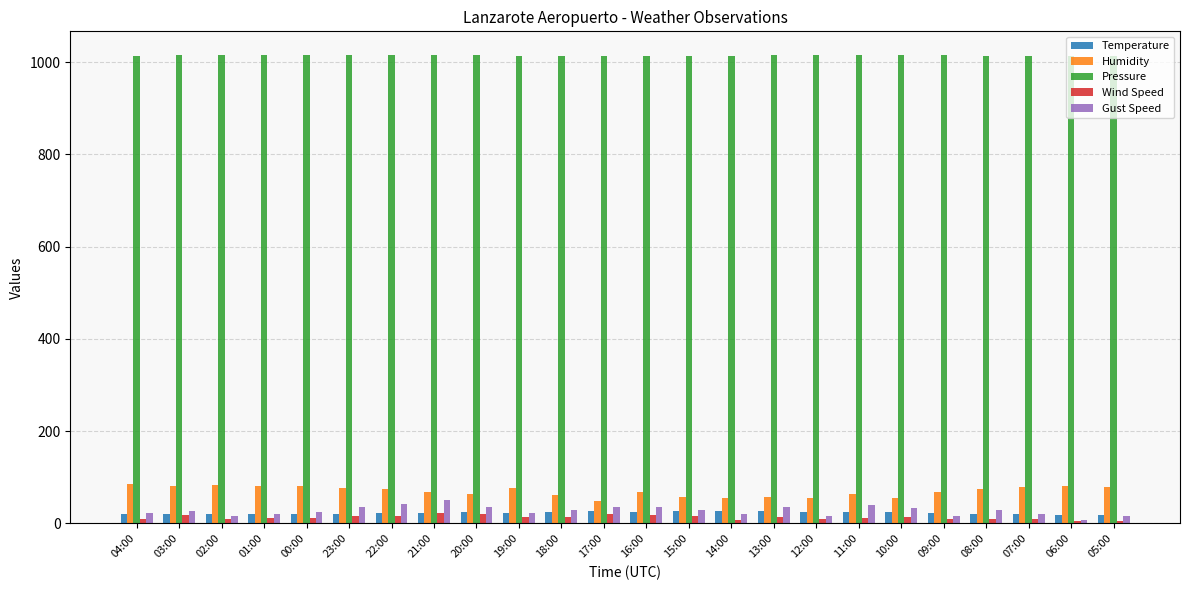

How many bars are there in each group?

5